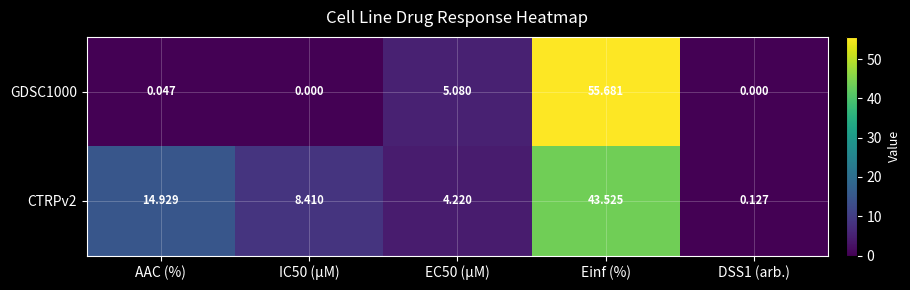

What is the maximum value shown in the chart?

55.7